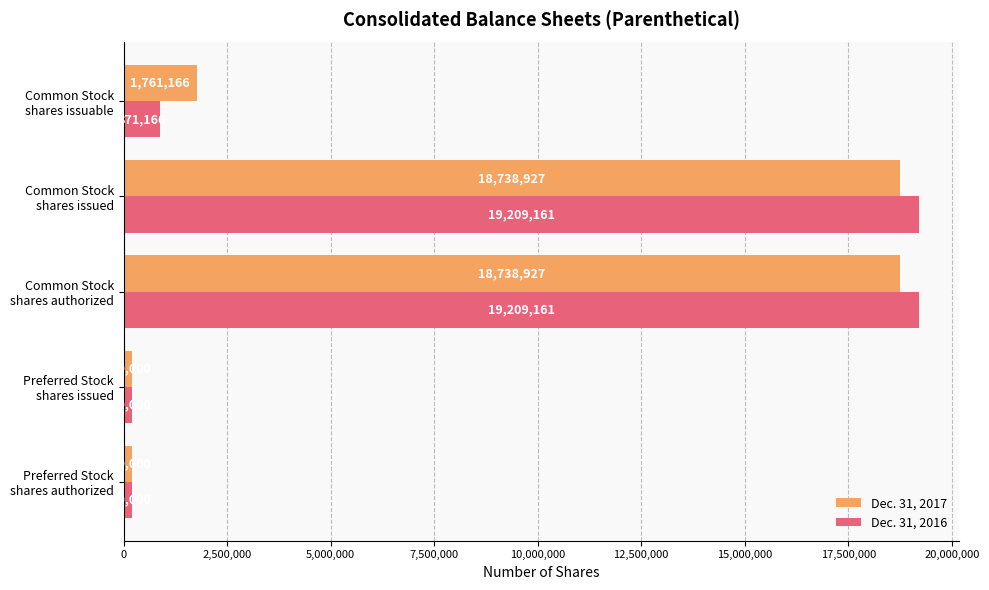

What is the sum of all Dec. 31, 2016 values?

39689488